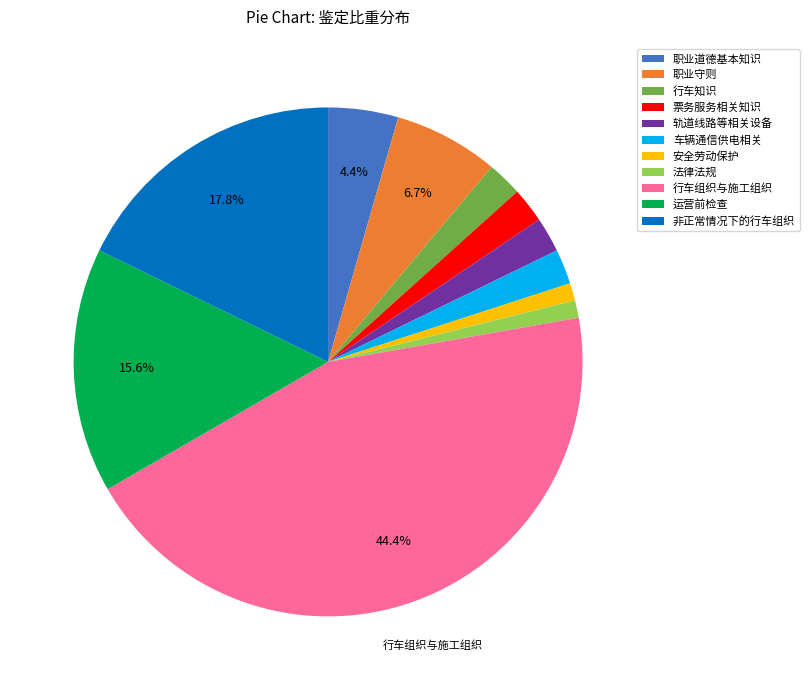

Does 职业守则 represent more than half of the total?

No